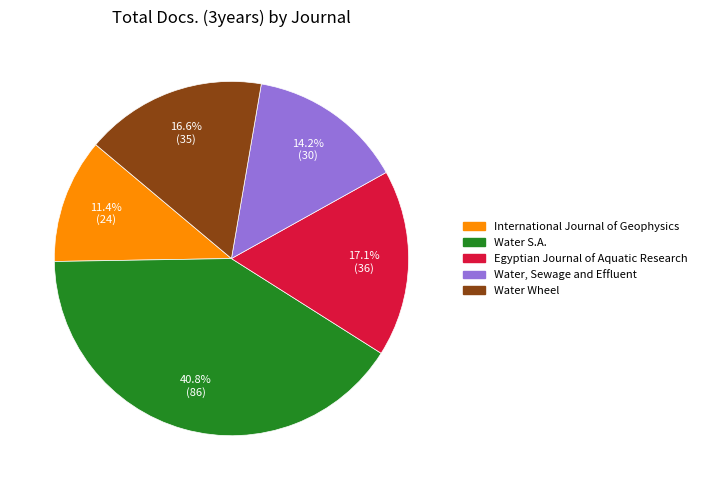

Is Water, Sewage and Effluent the majority of the pie?

No